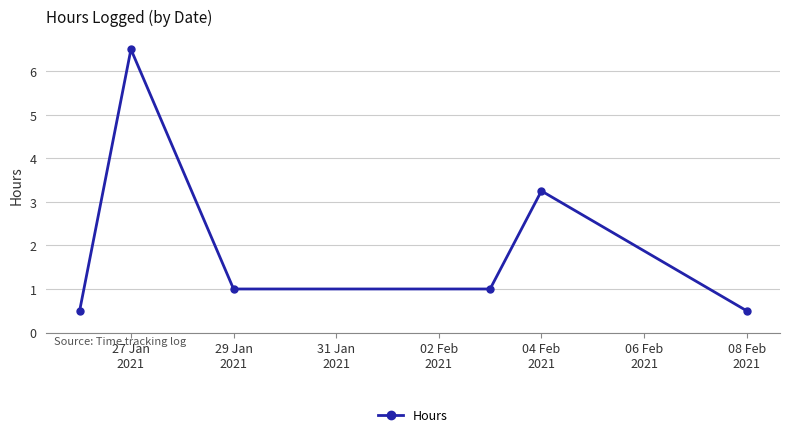

What is the value of the 1st point from the left?

0.5